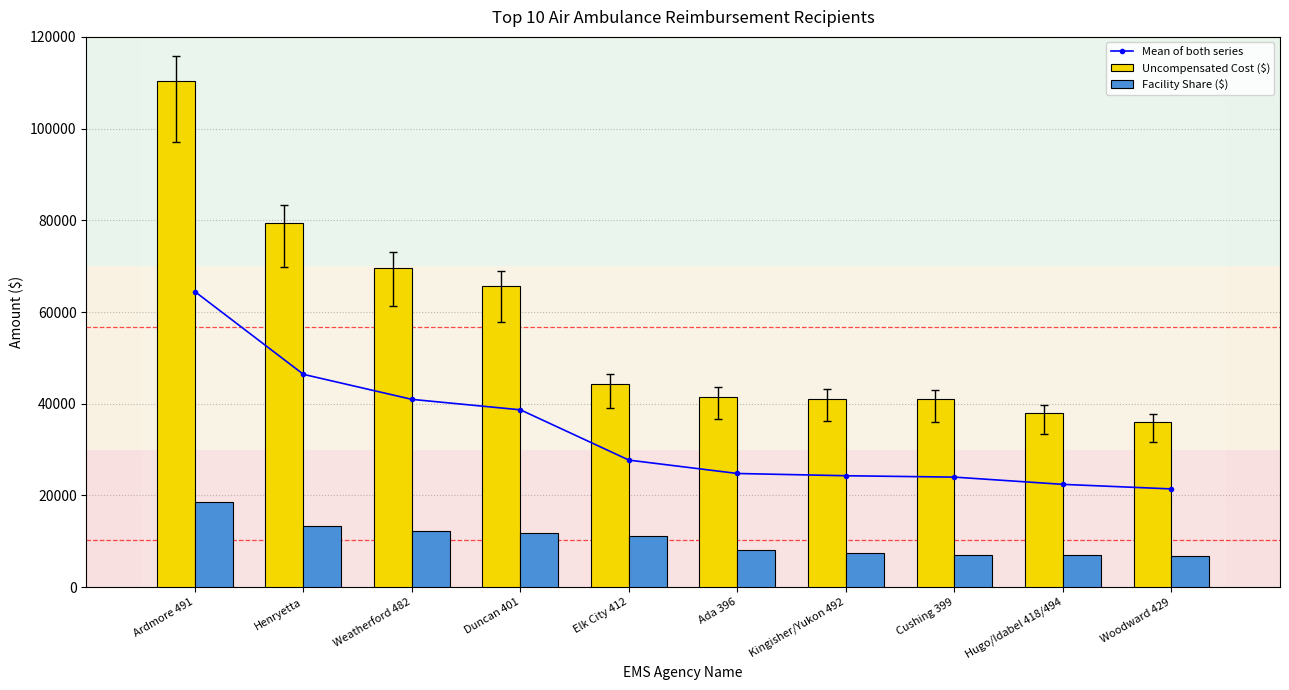

The Mean of both series series shows 22411.0 at Hugo/Idabel 418/494. True or false?

True